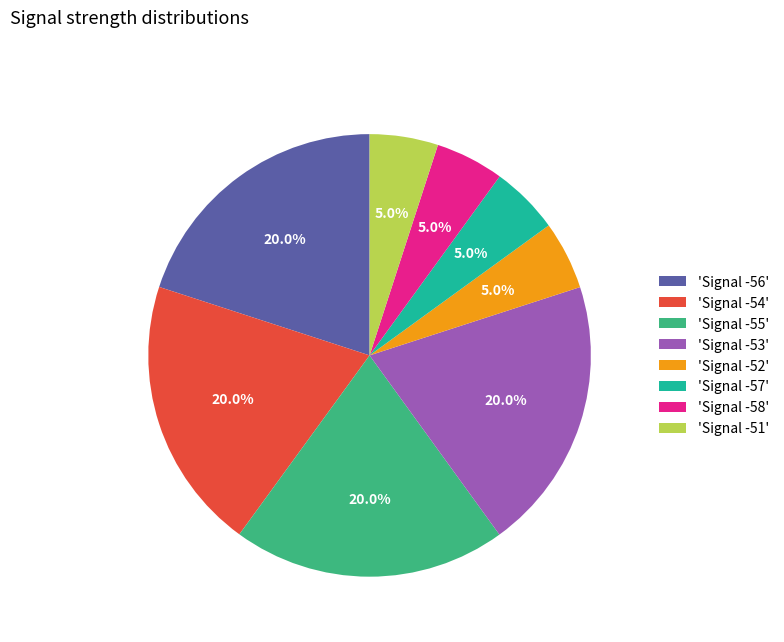

How many slices are in this pie chart?

8